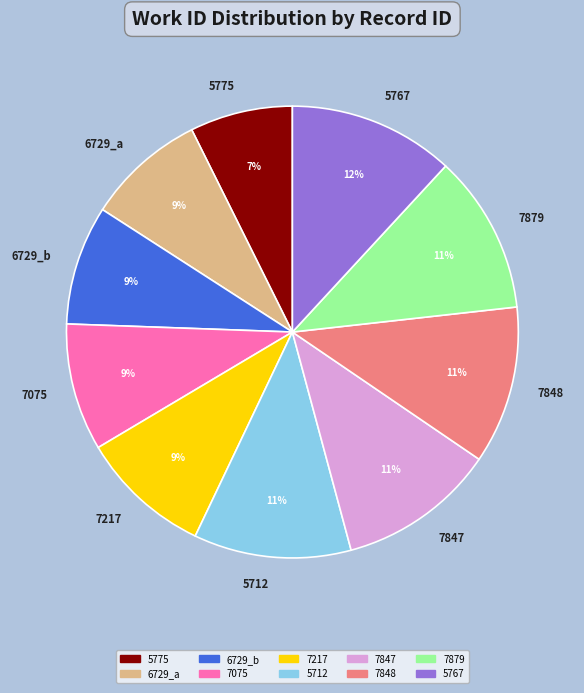

Is it true that 7075 is 1% of the pie?

False